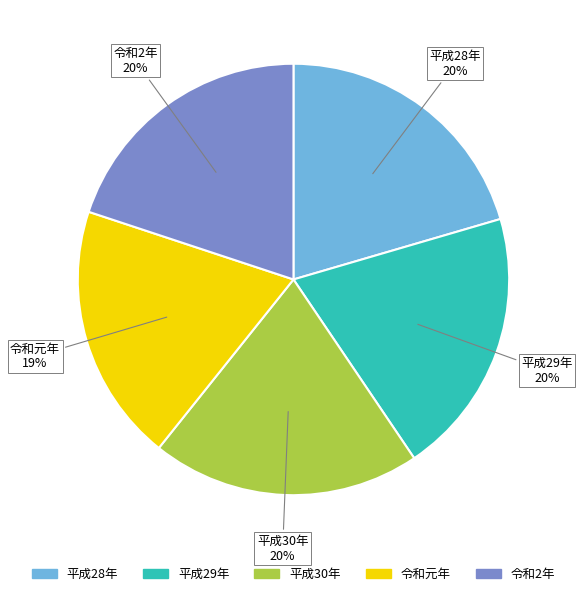

What percentage is the 令和元年 slice, to the nearest percent?

19%